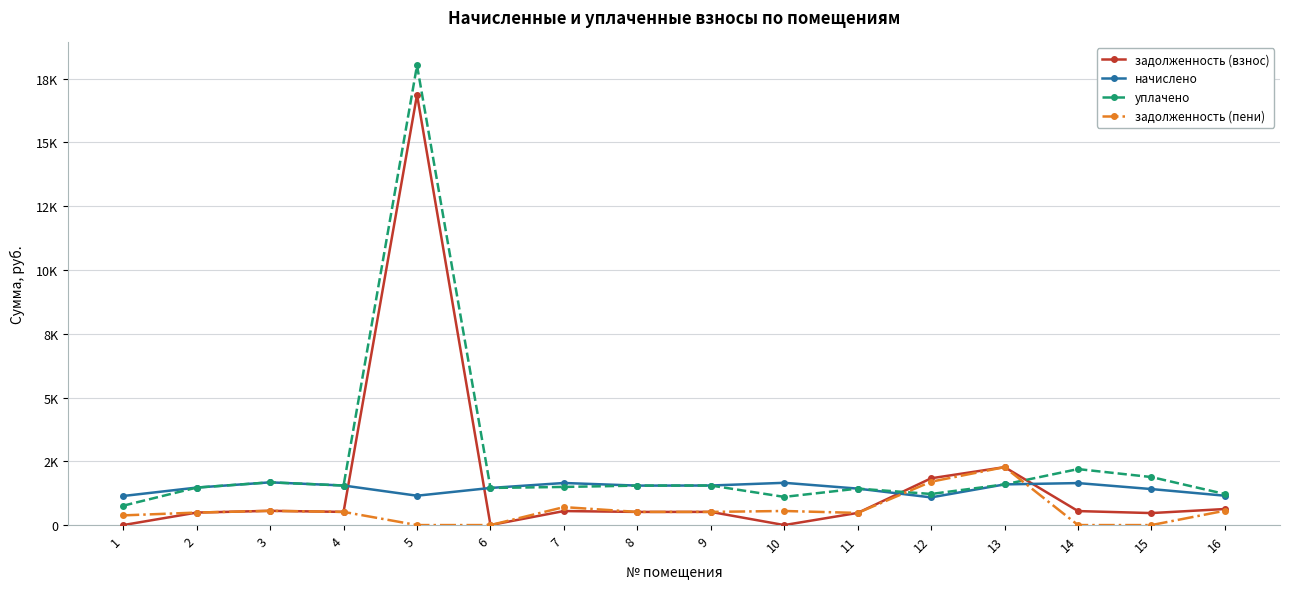

True or false: задолженность (взнос) and уплачено intersect in this chart.

True